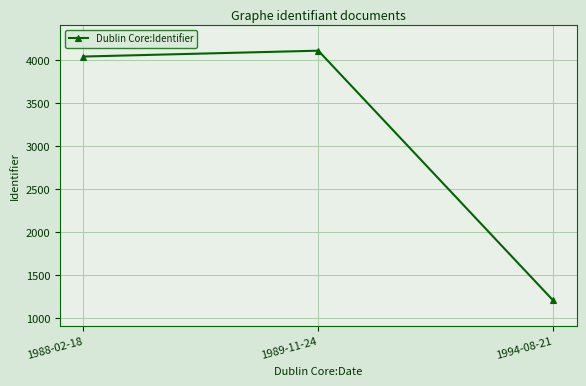

What is the smallest value displayed?

1208